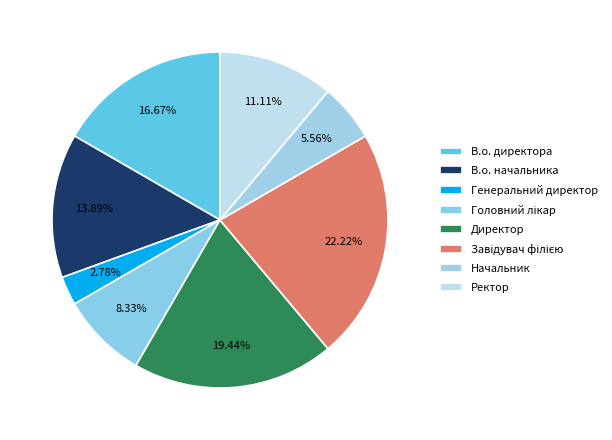

To the nearest percent, what percentage of the pie is Начальник?

6%